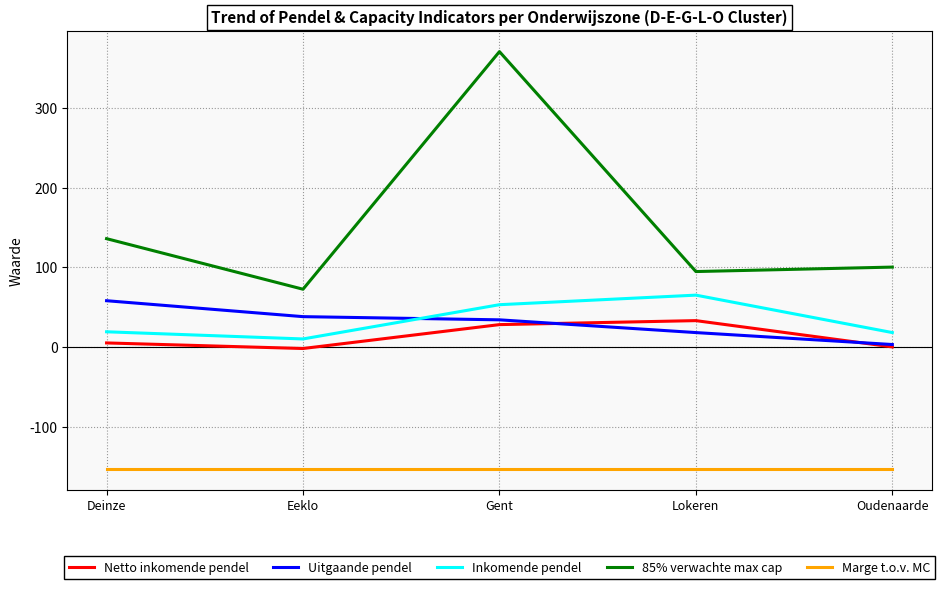

How many lines are shown in the chart?

5